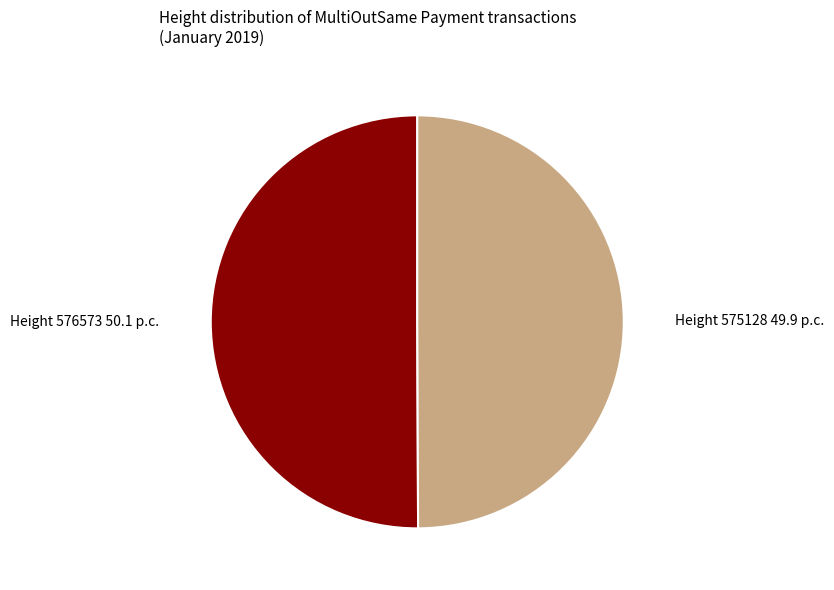

How many segments does this pie chart have?

2